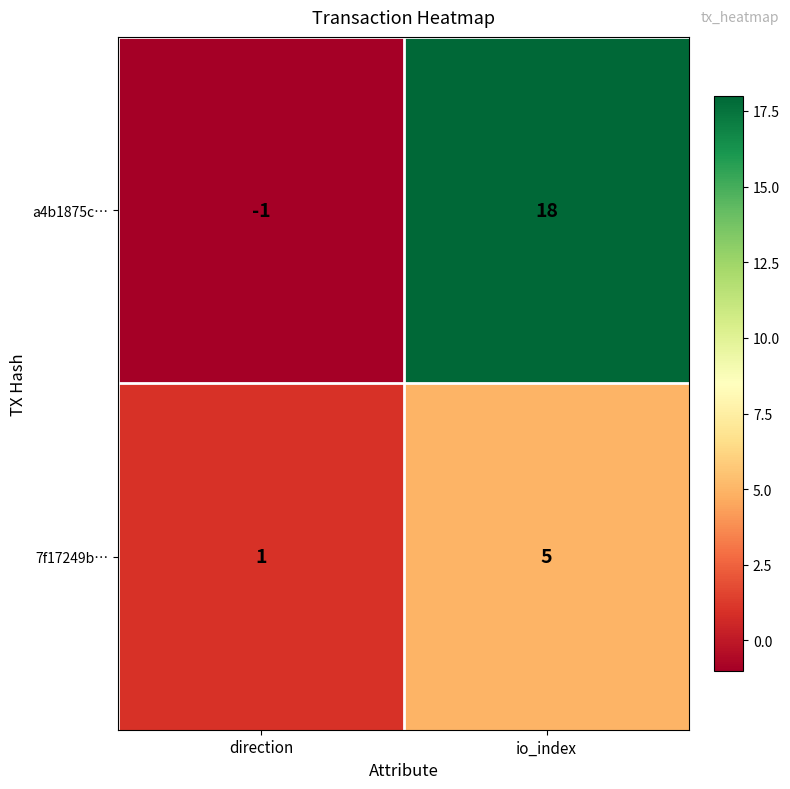

Reading right to left, extract all data points from this chart.

a4b1875c…: io_index=18	direction=-1
7f17249b…: io_index=5	direction=1